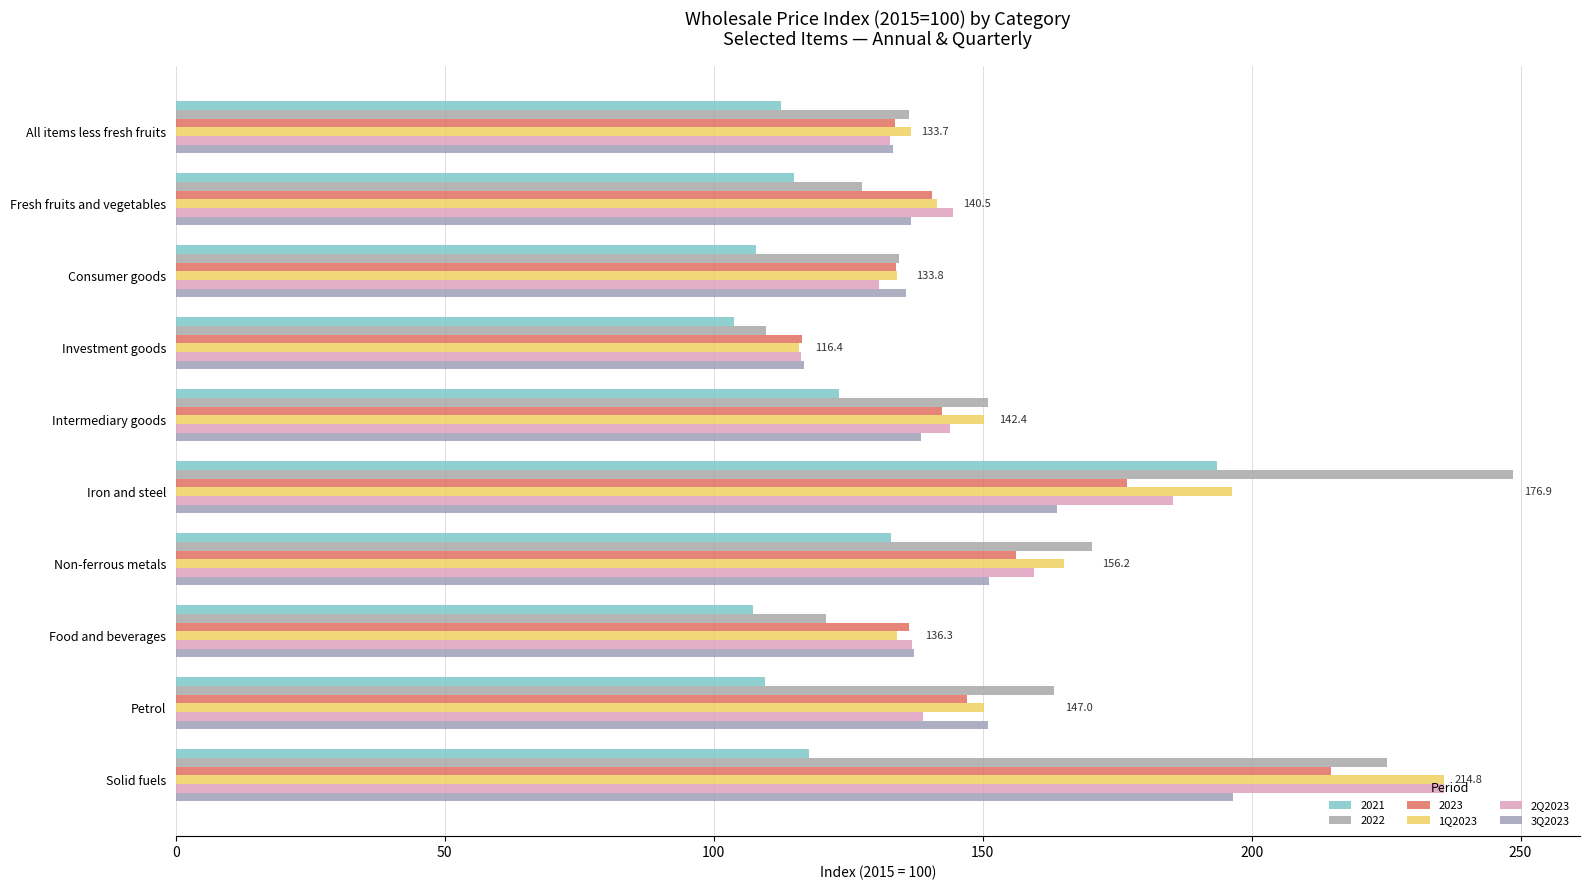

What is the highest value of the 2Q2023 series?

235.7